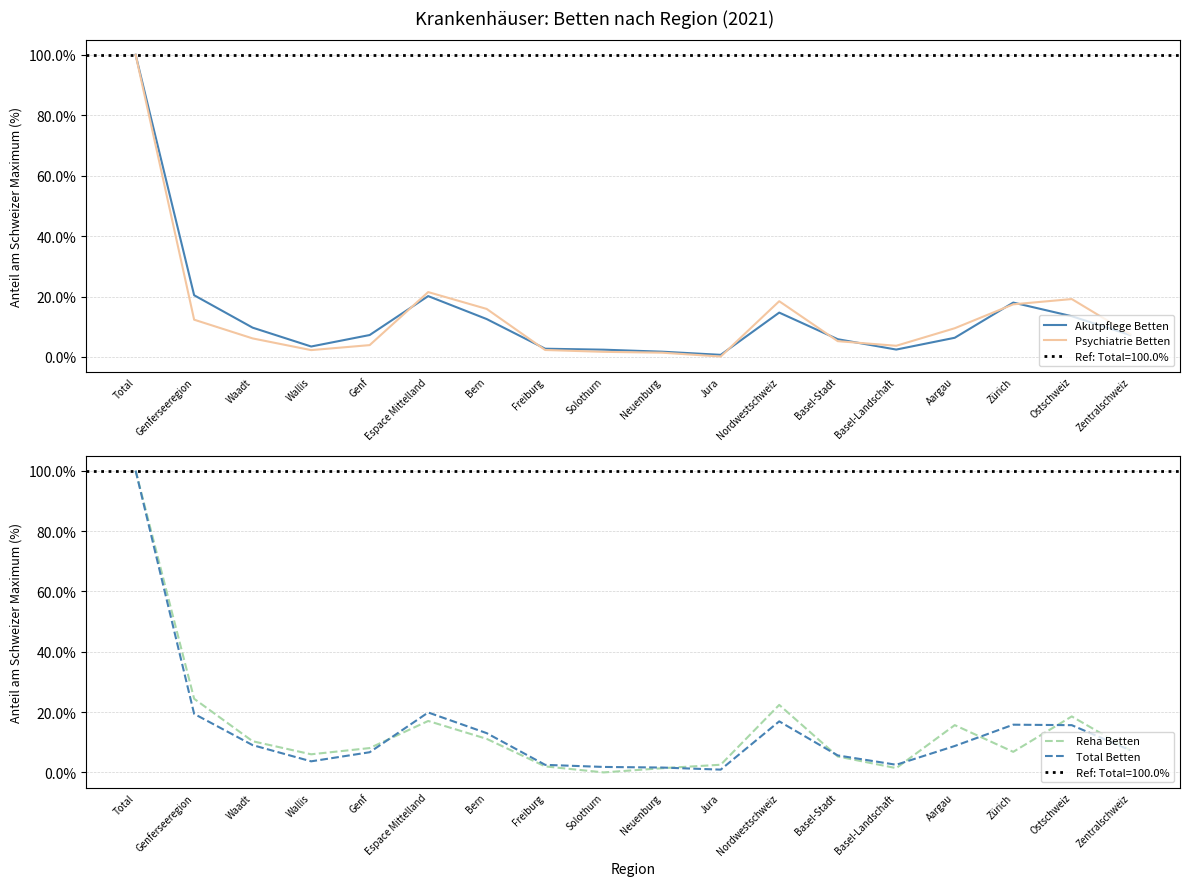

Rank the series by their maximum value, from highest to lowest.

Akutpflege Betten, Psychiatrie Betten, Reha Betten, Total Betten